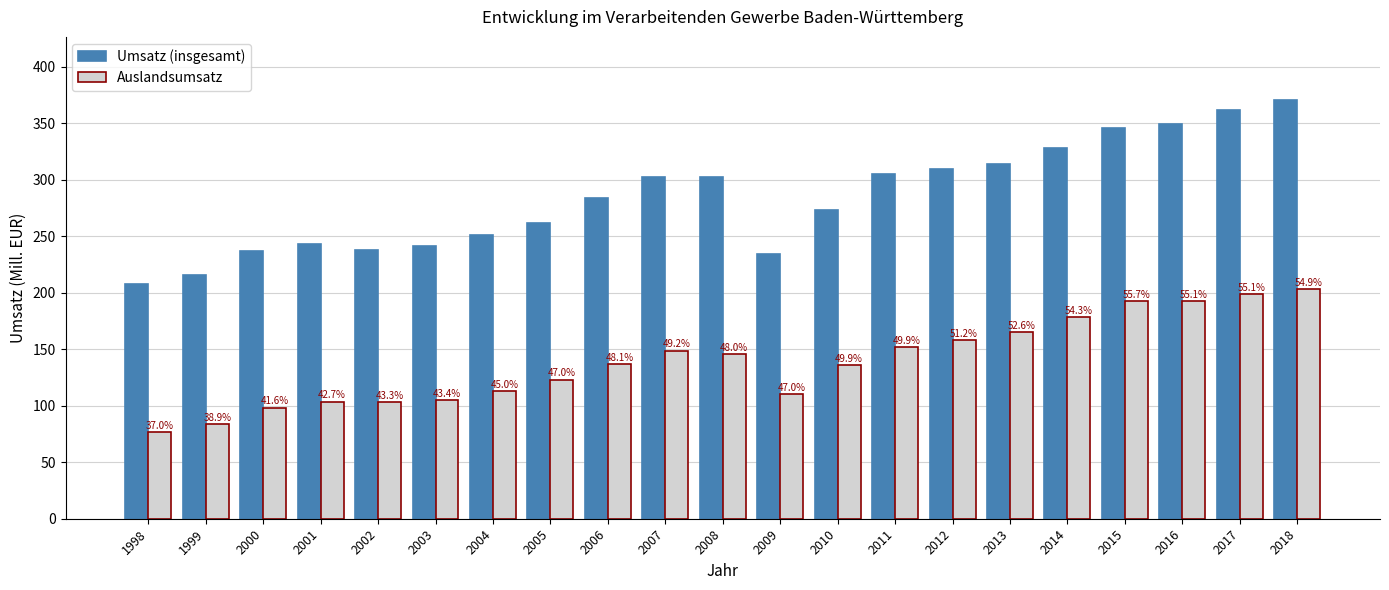

What are all the series names shown in the legend?

Umsatz (insgesamt), Auslandsumsatz